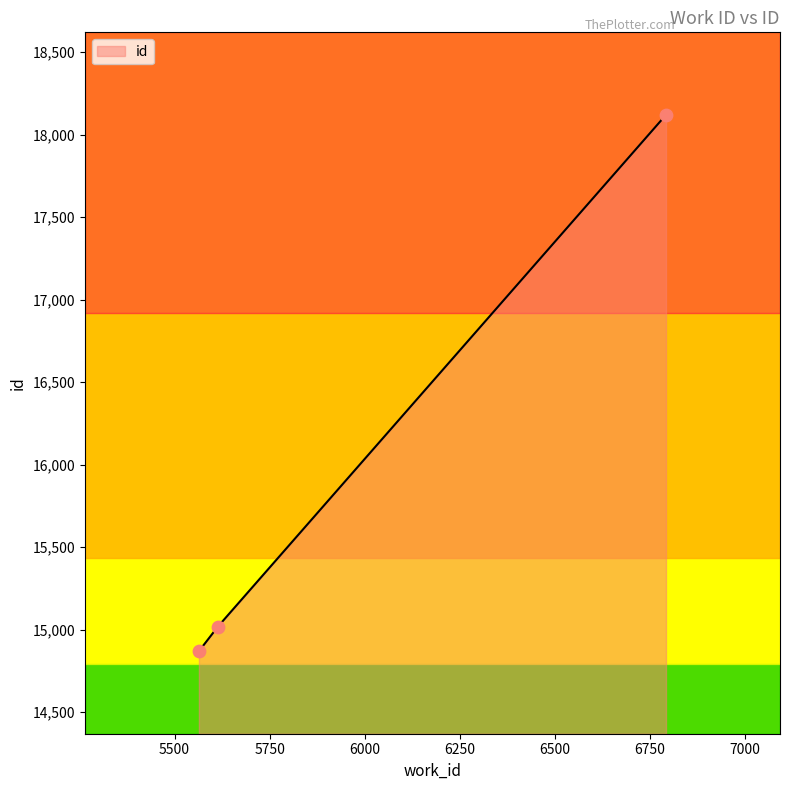

What is the ratio of the value at 6793 to the value at 5564?

1.2